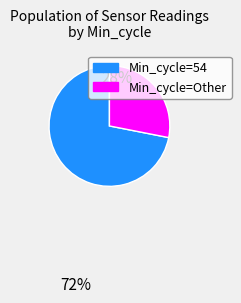

Combined, do Min_cycle=Other and Min_cycle=54 account for over 50%?

Yes